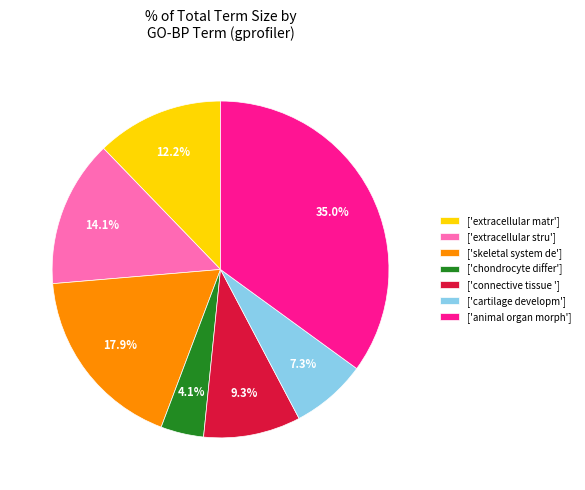

What is the smallest slice in the pie chart?

['chondrocyte differ']